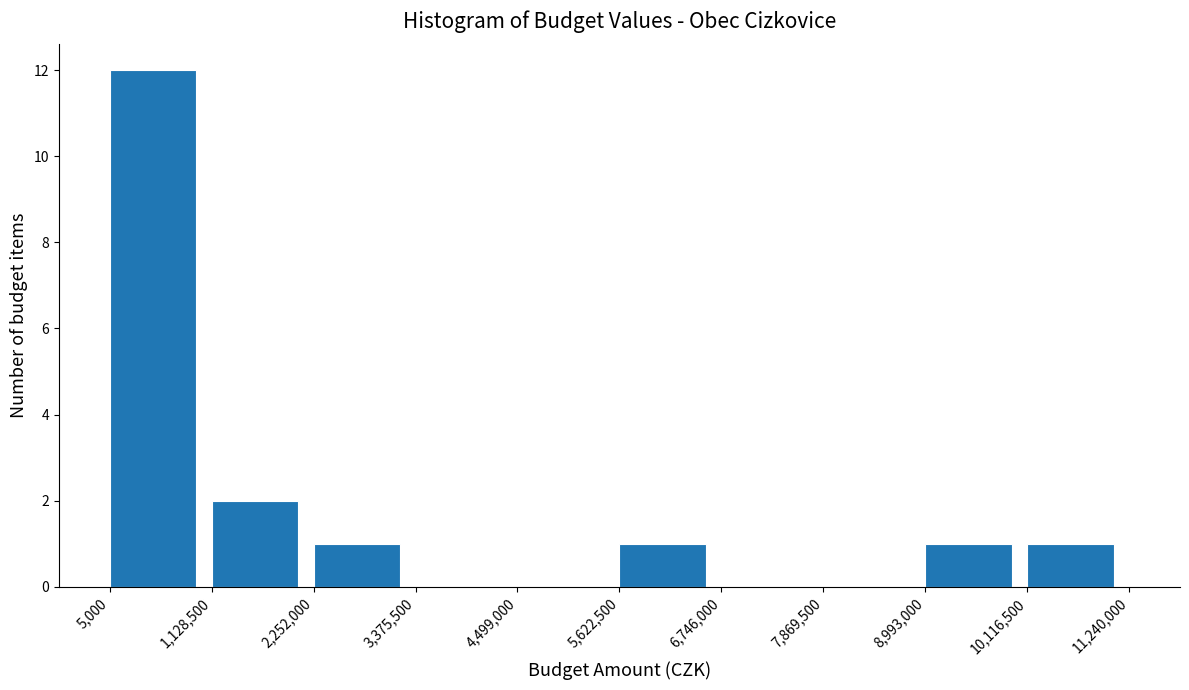

Over which range of the x-axis is the bar tallest?

5,000 to 1,128,500